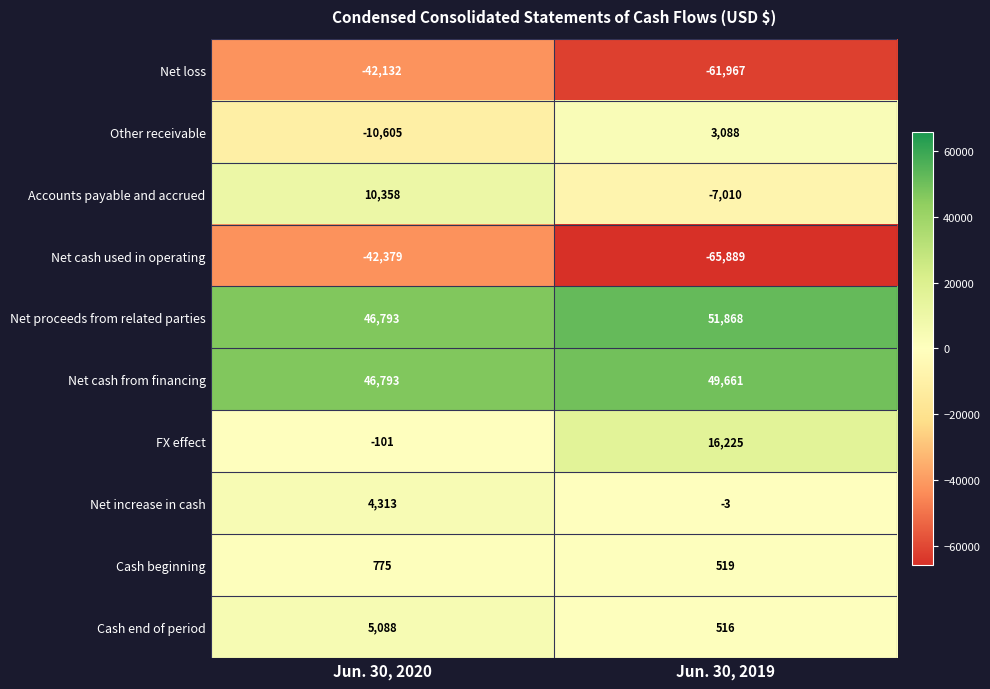

List the labels in order of Cash beginning value, smallest first.

Jun. 30, 2019, Jun. 30, 2020